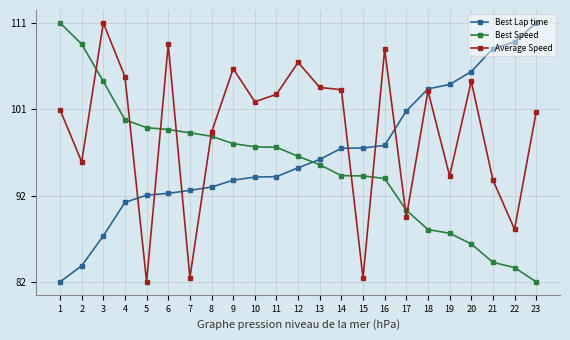

What is the minimum value shown in the chart?

82.0